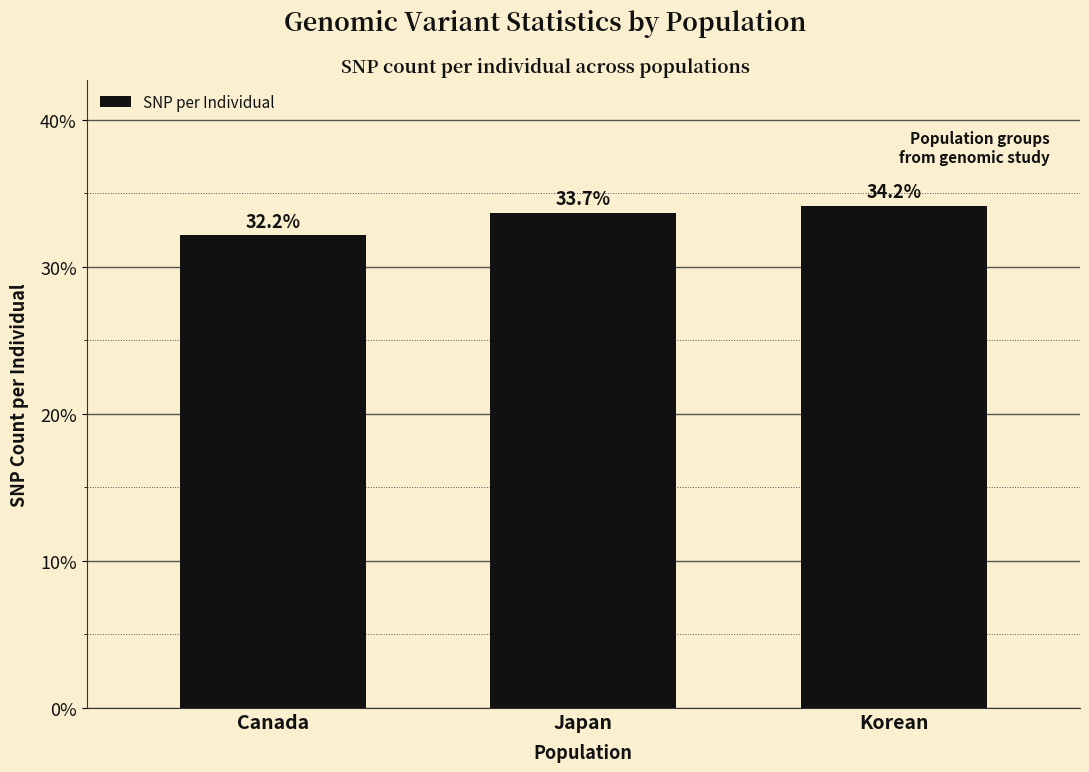

Reading left to right, extract all data points from this chart.

32.2	33.7	34.2